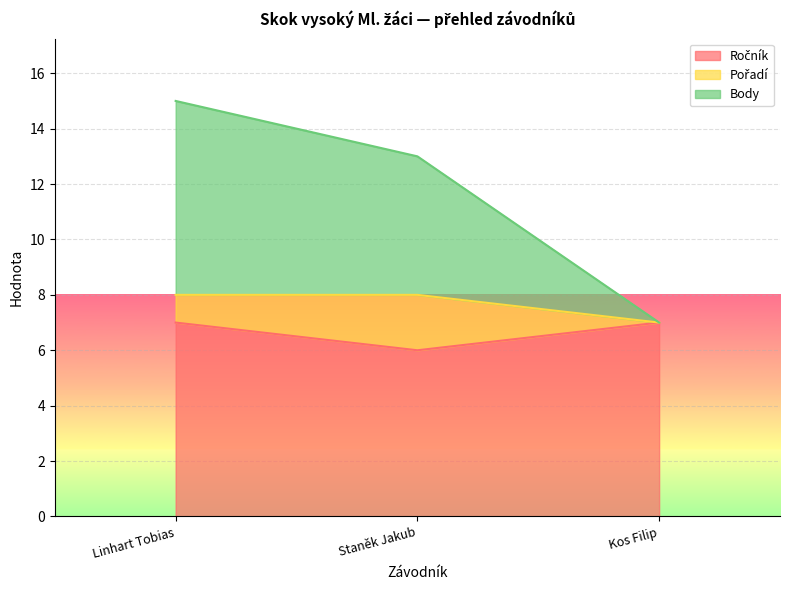

What is the sum of the Ročník values at Linhart Tobias and Kos Filip?

14